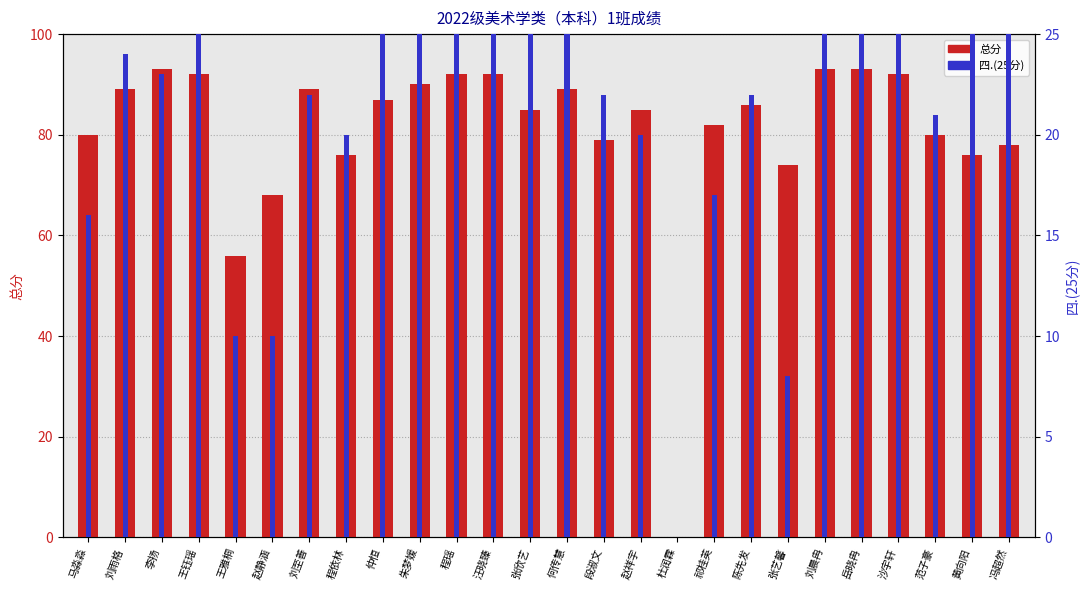

Is the value of 总分 at 程依林 greater than the value of 四.(25分) at 朱梦媛?

Yes